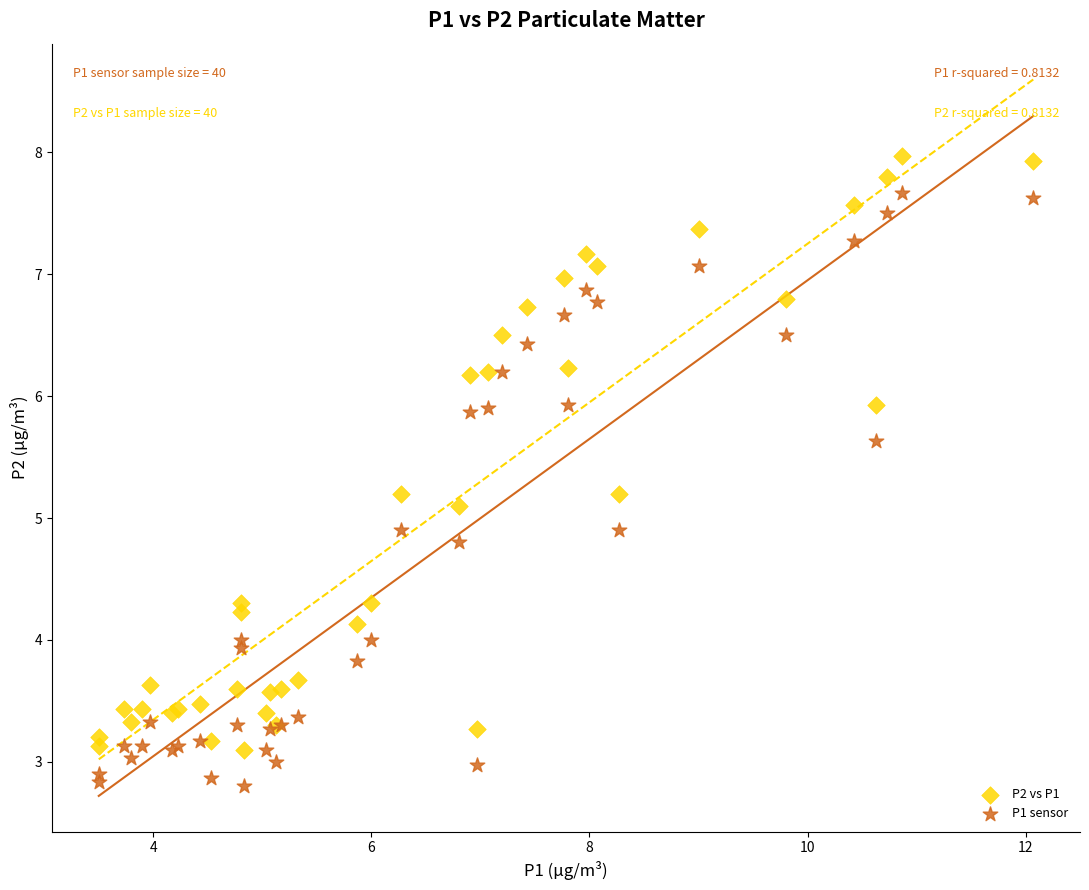

Which series contains the lowest Y value?

P1 sensor